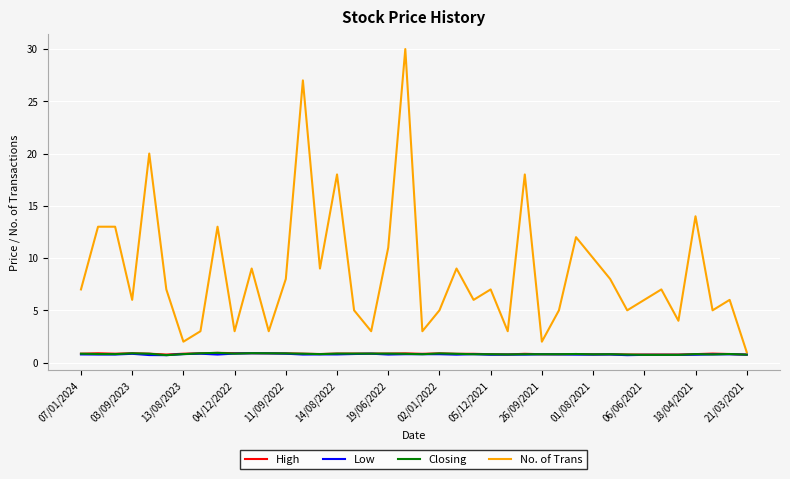

What is the minimum value shown in the chart?

0.7